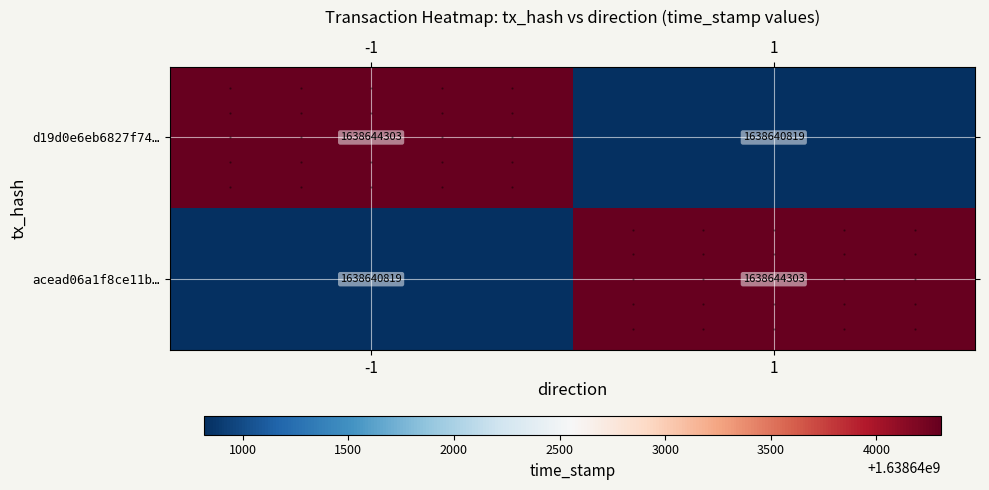

True or false: acead06a1f8ce11b… has a value of 2722687794 at -1.

False